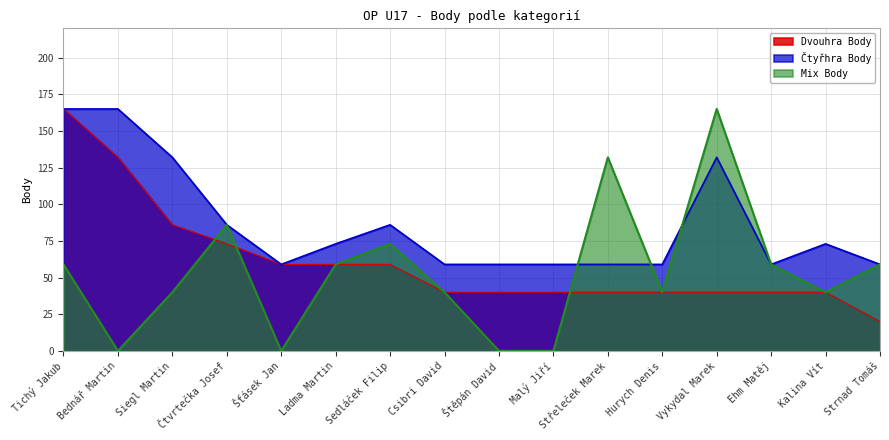

Where is Mix Body nearest to the value 82?

Čtvrtečka Josef